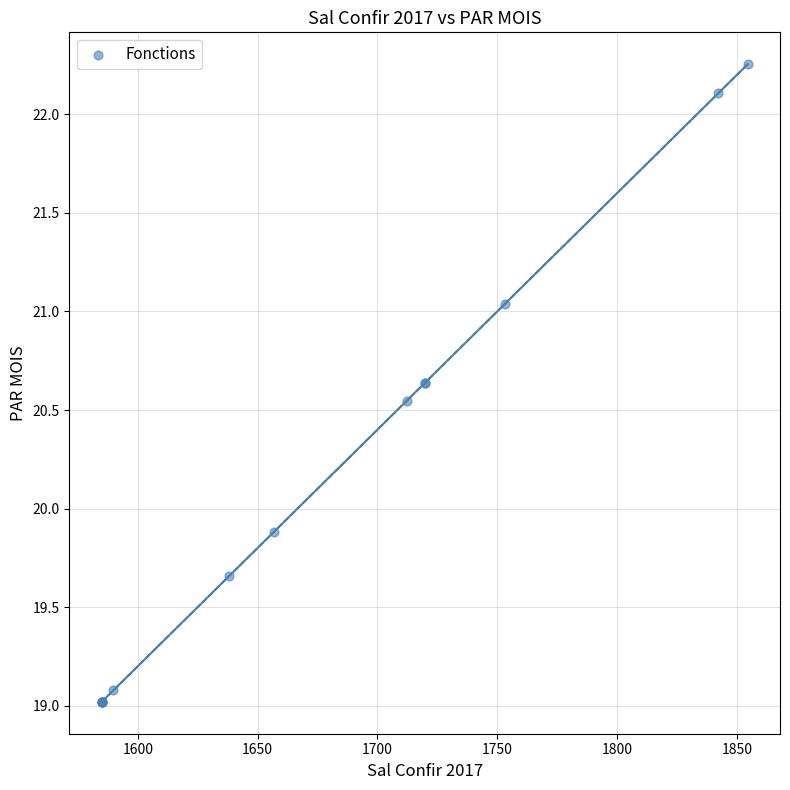

What Y value in the scatter plot is closest to 20?

19.9